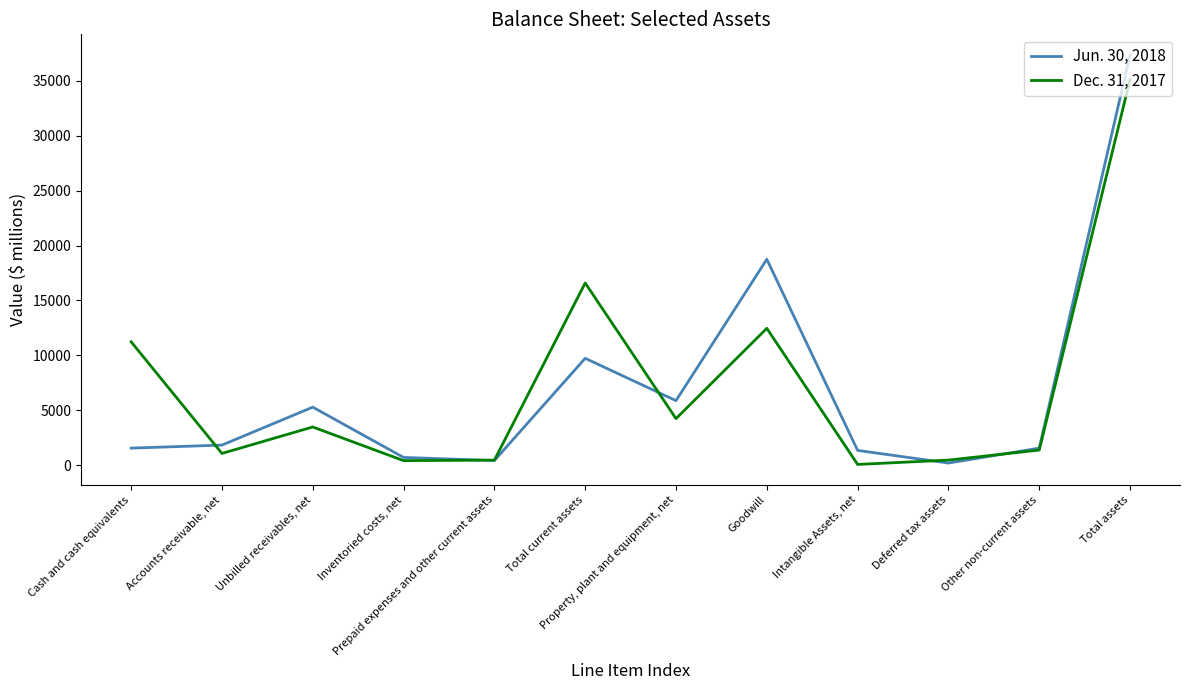

The Jun. 30, 2018 series shows 5864 at Property, plant and equipment, net. True or false?

True